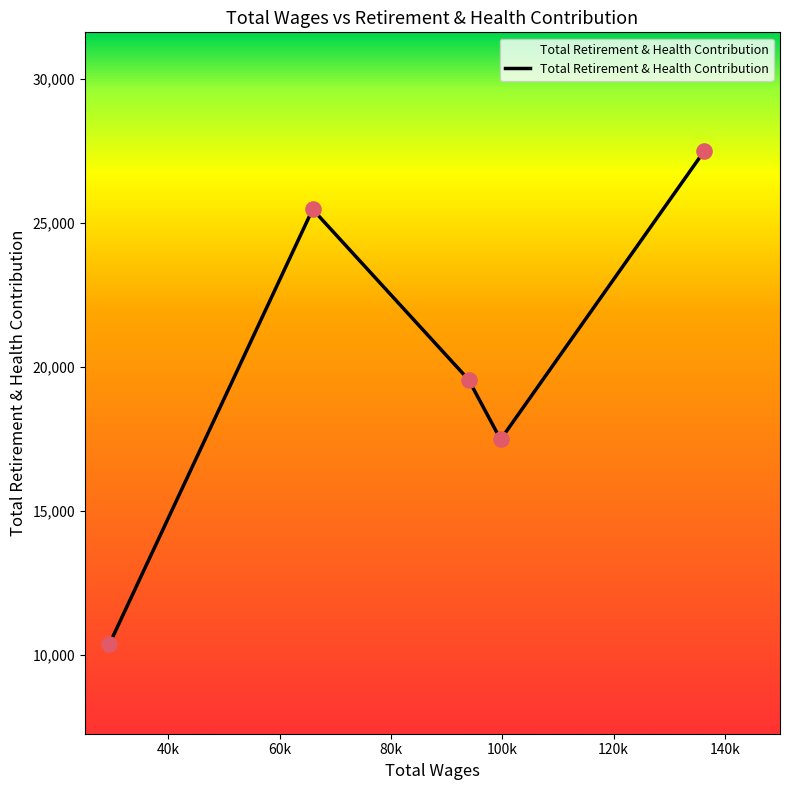

What is the maximum value shown in the chart?

27504